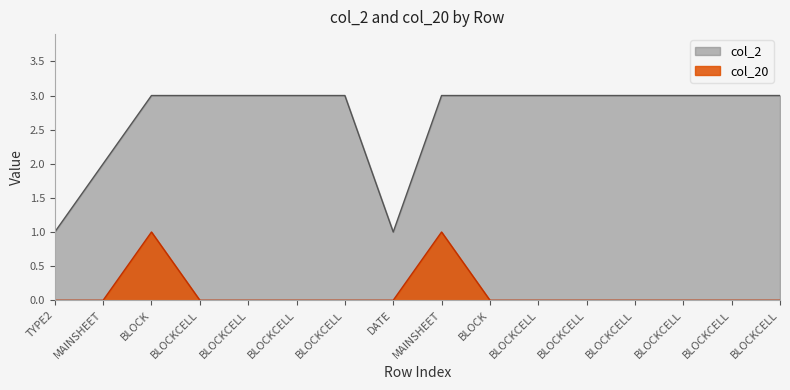

True or false: col_2 and col_20 intersect in this chart.

False